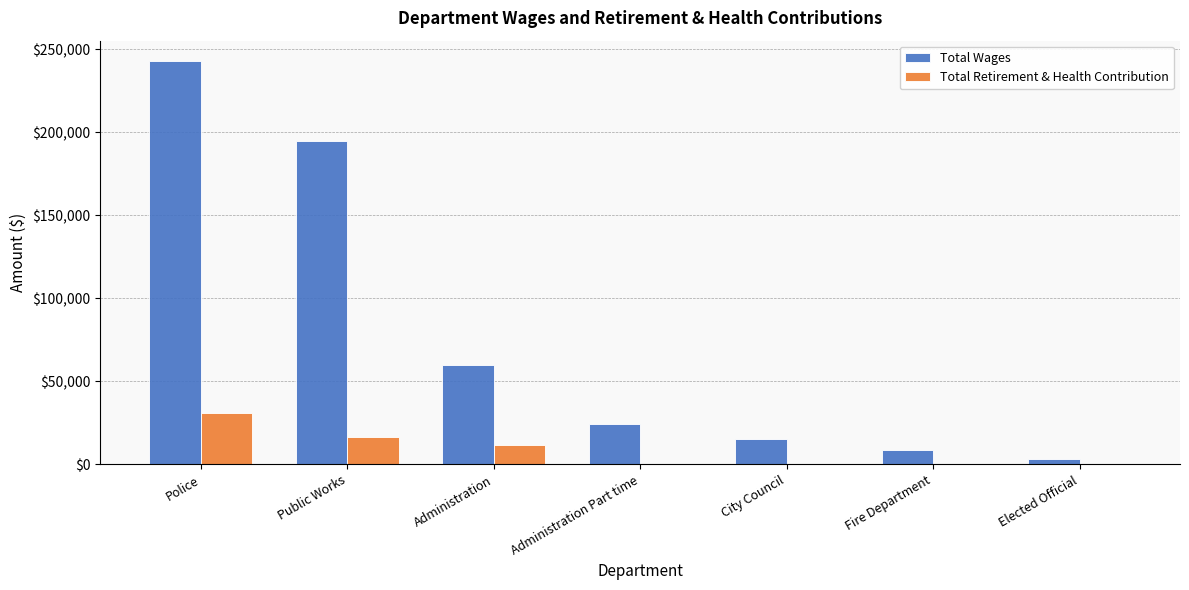

Which label corresponds to the largest value in the chart?

Police